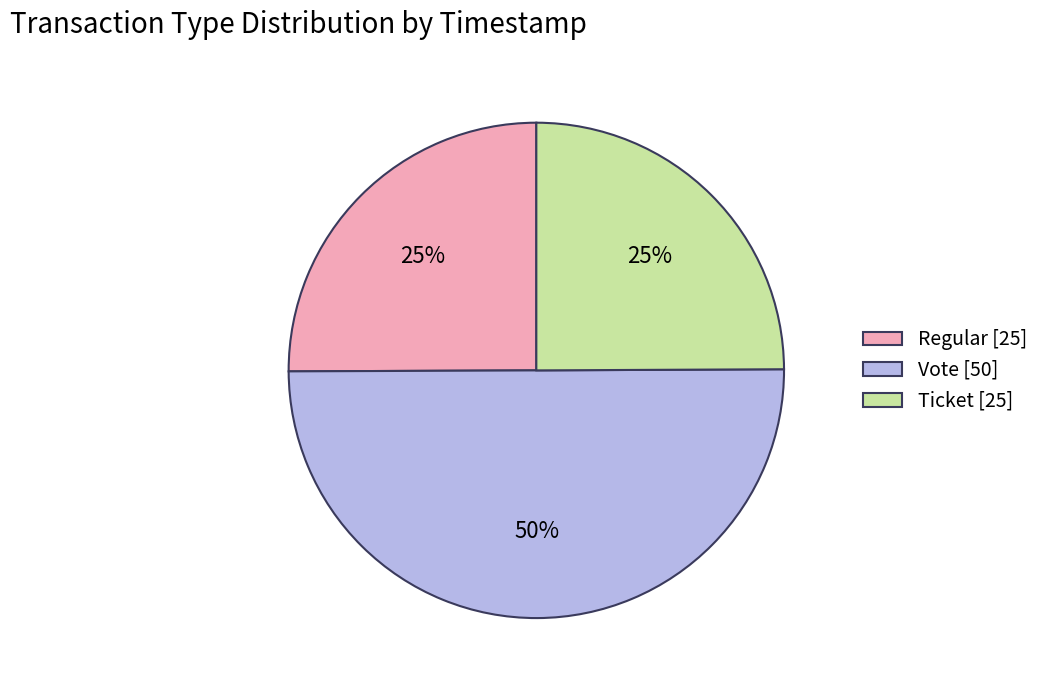

To the nearest percent, what percentage of the pie is Ticket [25]?

25%